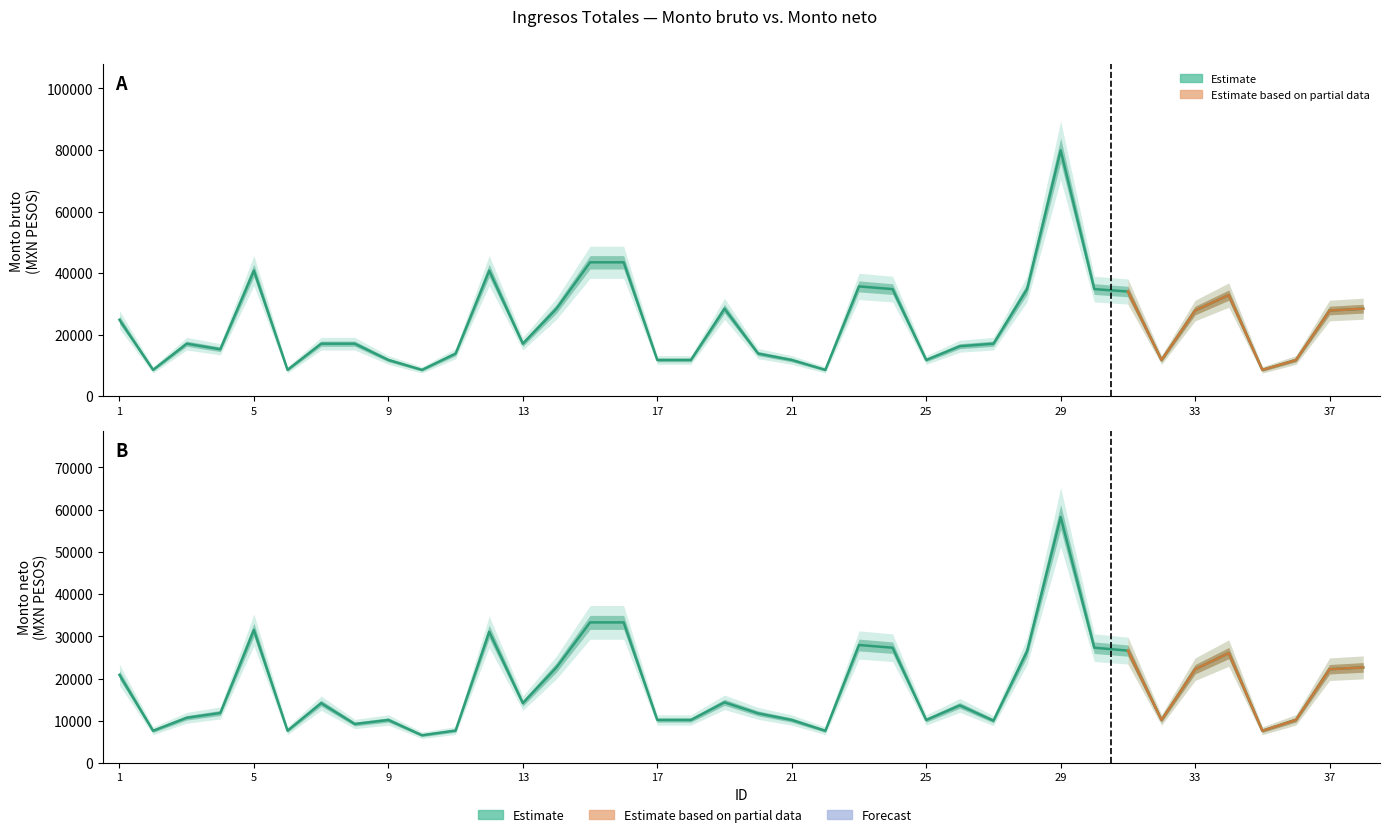

True or false: Monto neto de los ingresos and Monto bruto de los ingresos cross at least once.

False